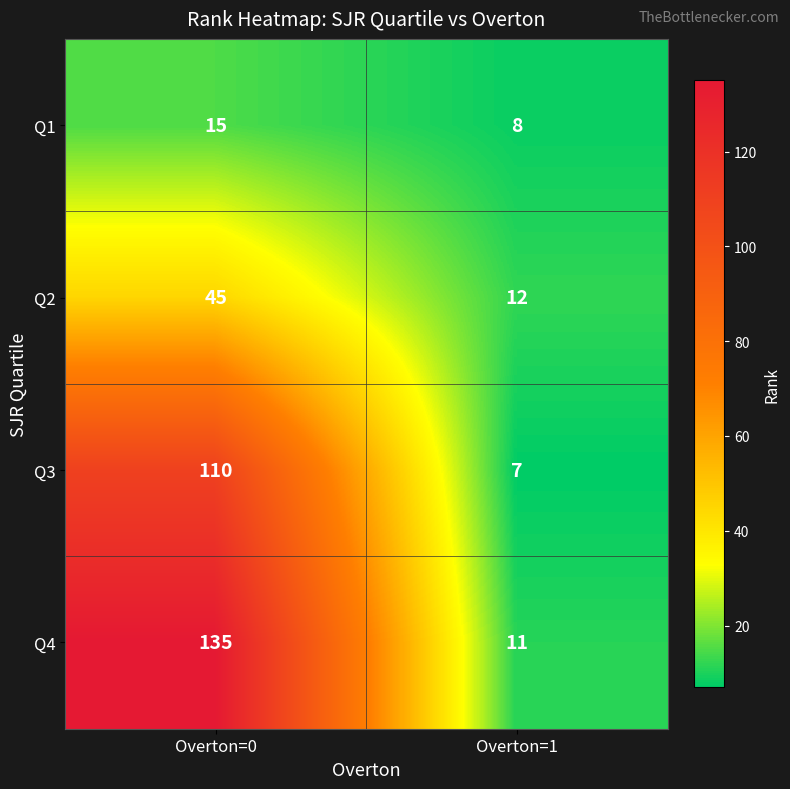

What is the difference between the Q1 values at Overton=1 and Overton=0?

7